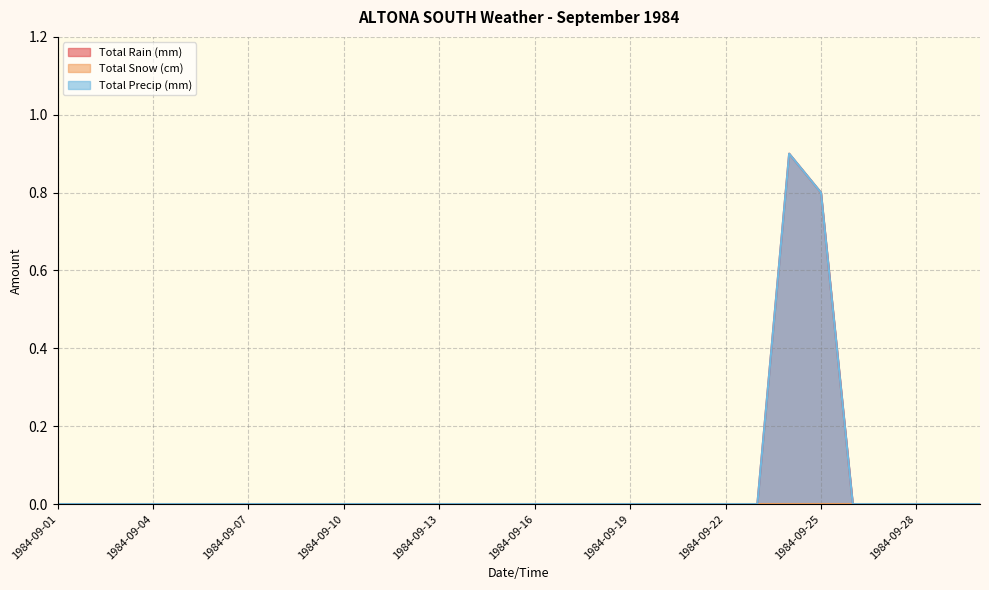

Where is Total Precip (mm) nearest to the value 0?

1984-09-01